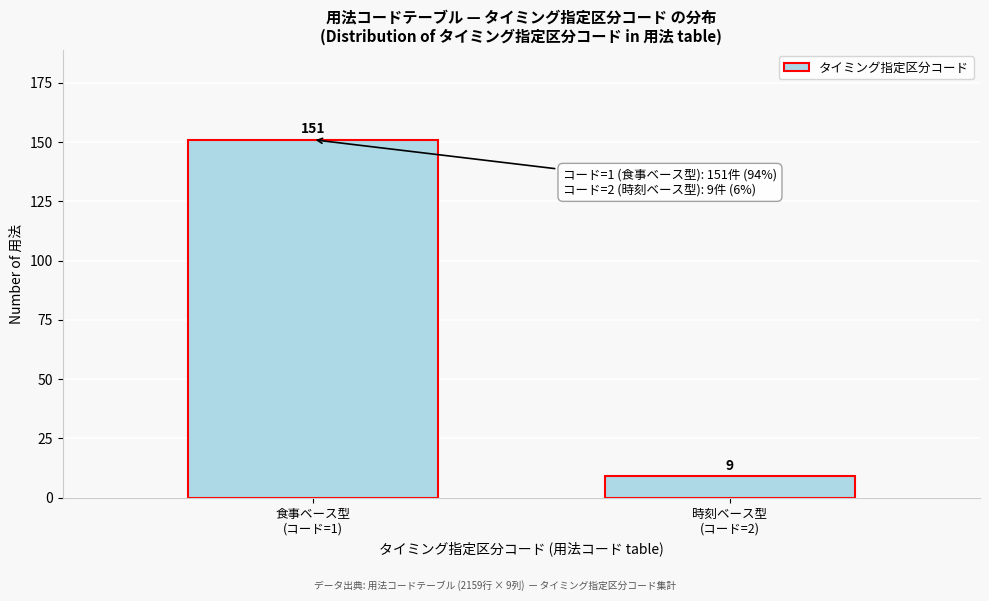

Reading right to left, extract all data points from this chart.

9	151